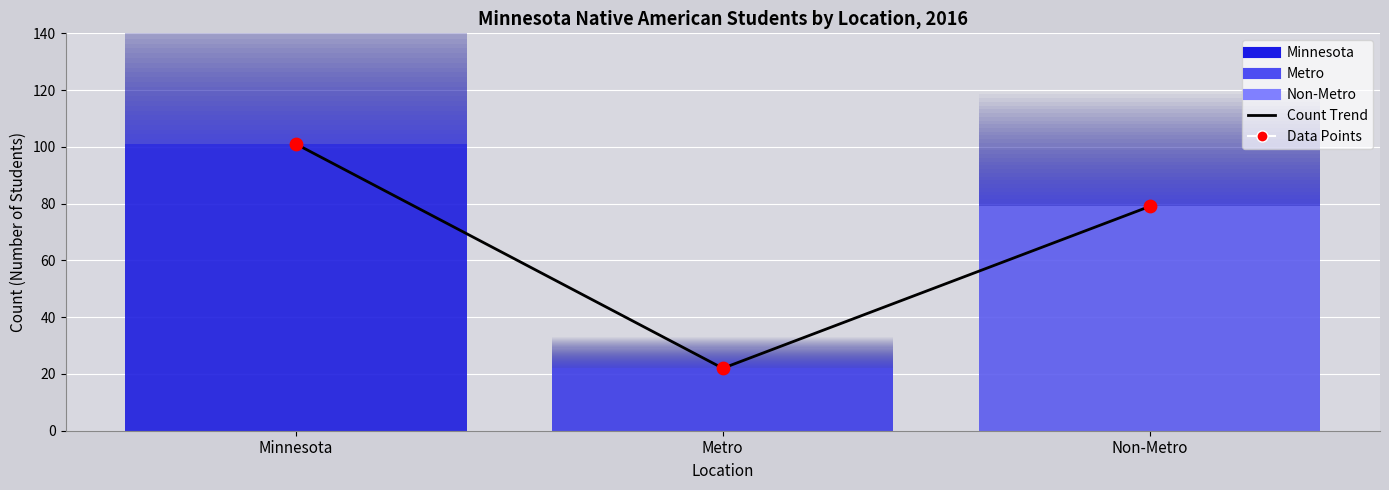

Which series reaches the minimum Y coordinate?

Metro